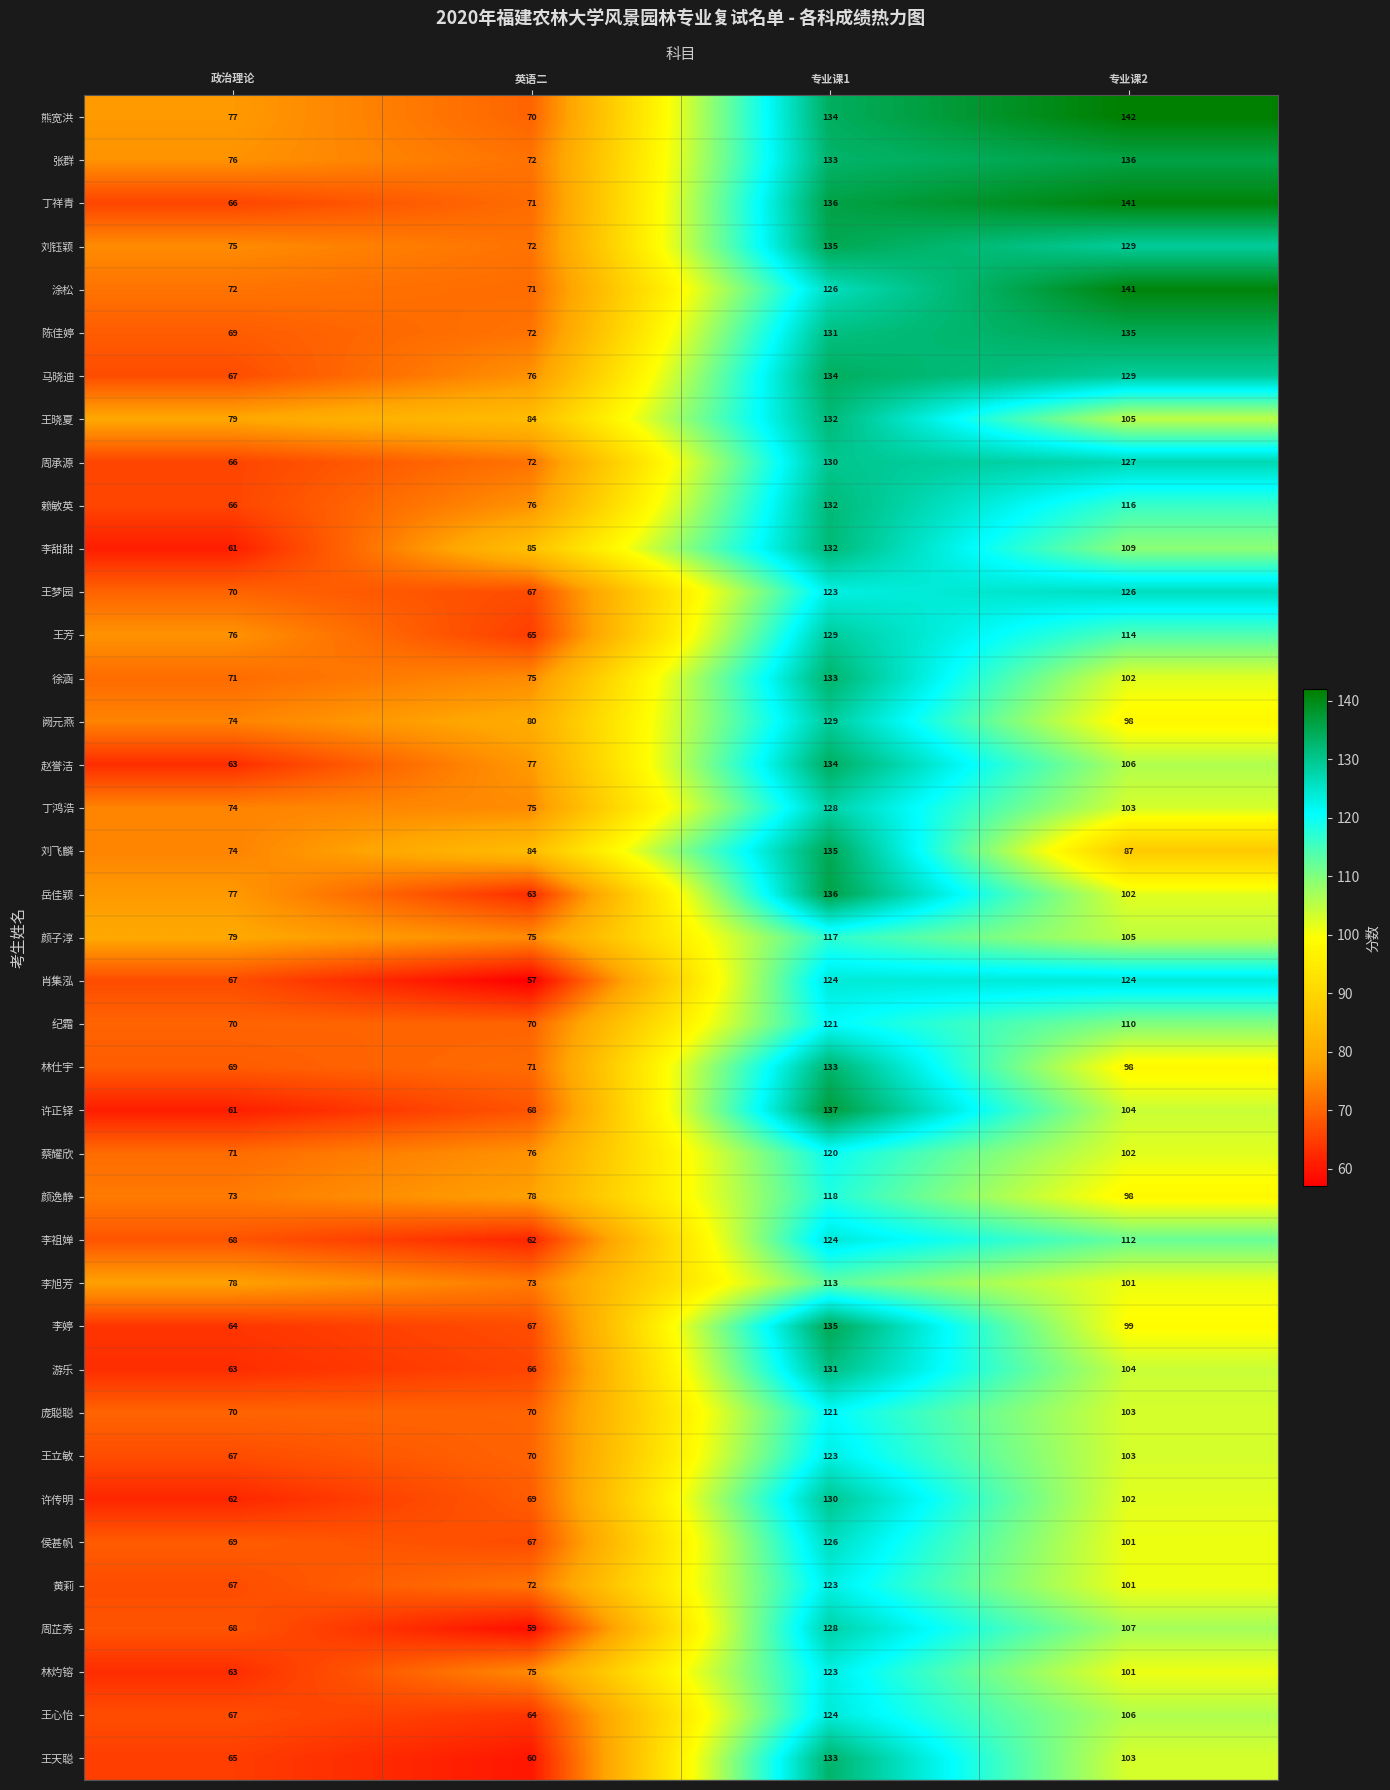

Count the 阙元燕 values in the range 80 to 129.

3